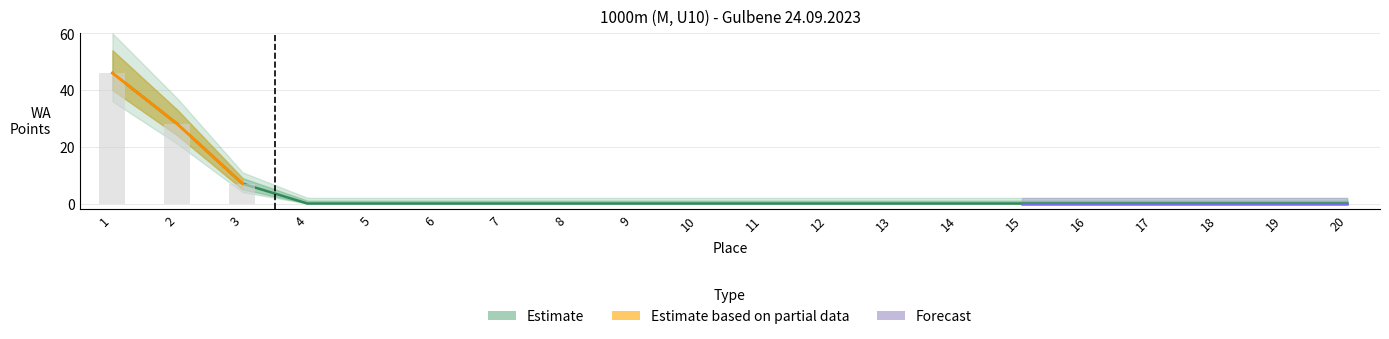

Is it true that the value at 8 is -27?

False